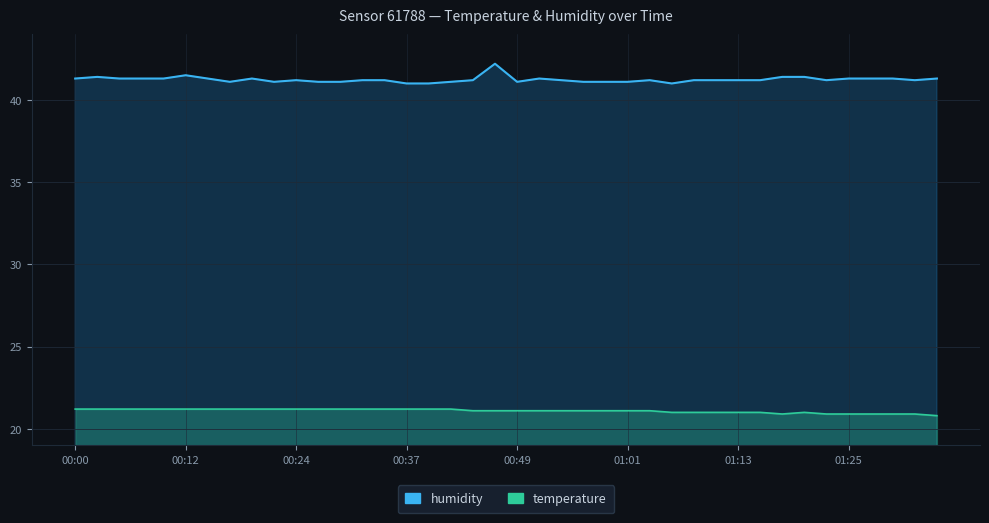

The humidity series shows 63.9 at 00:00. True or false?

False